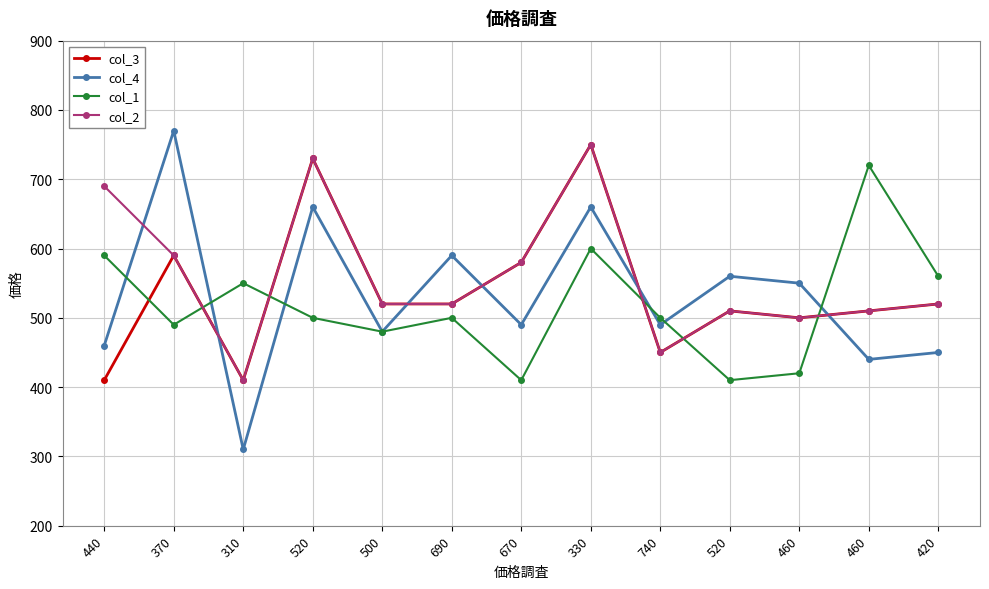

True or false: col_1 and col_3 intersect in this chart.

True